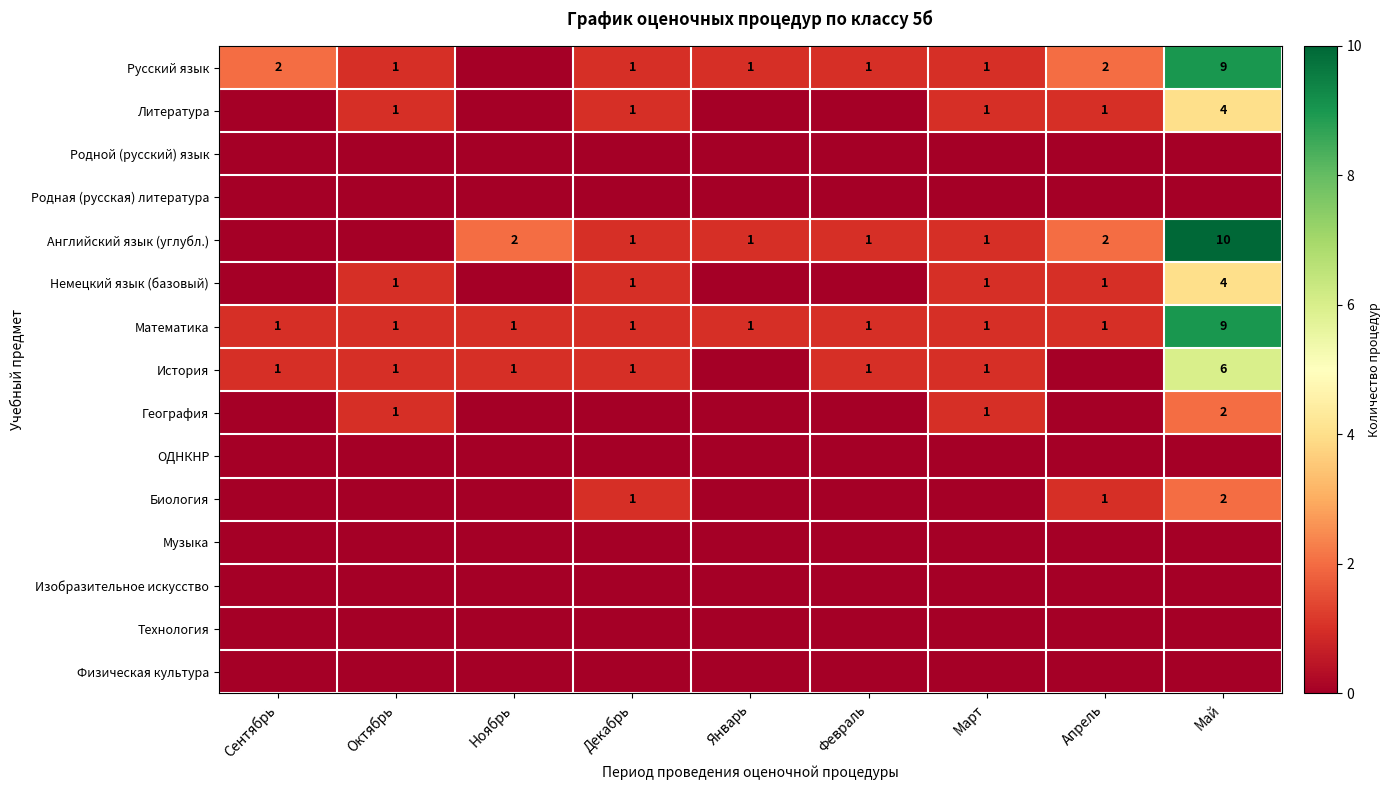

At which label does Математика reach its peak?

Май